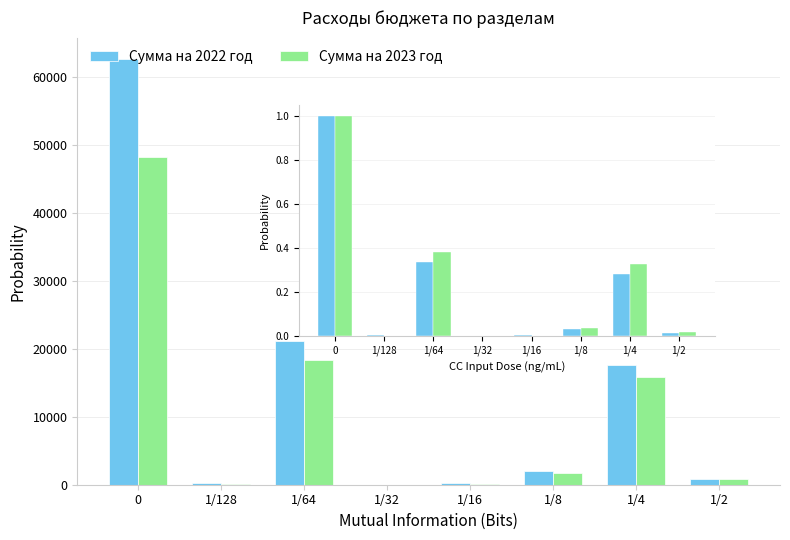

The value of Сумма на 2022 год at 1/4 is 0.3. True or false?

True